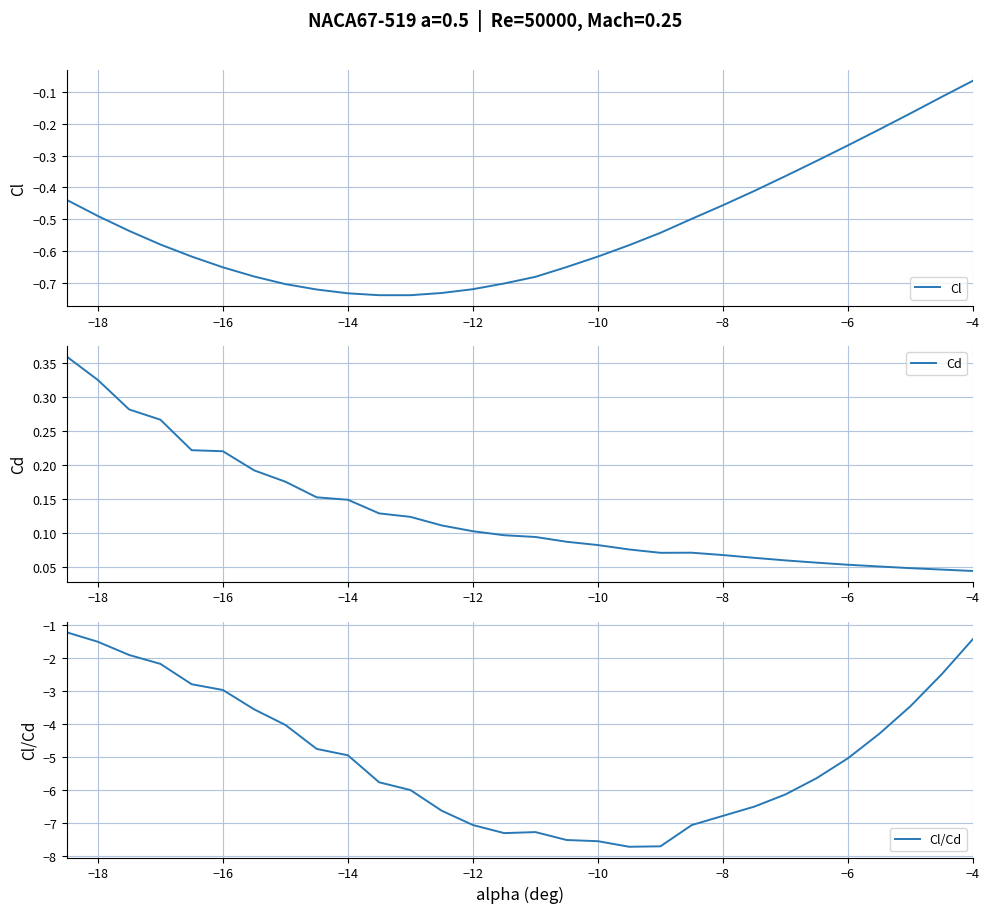

In Cl/Cd, how many points are lower than both neighbors (excluding endpoints)?

2